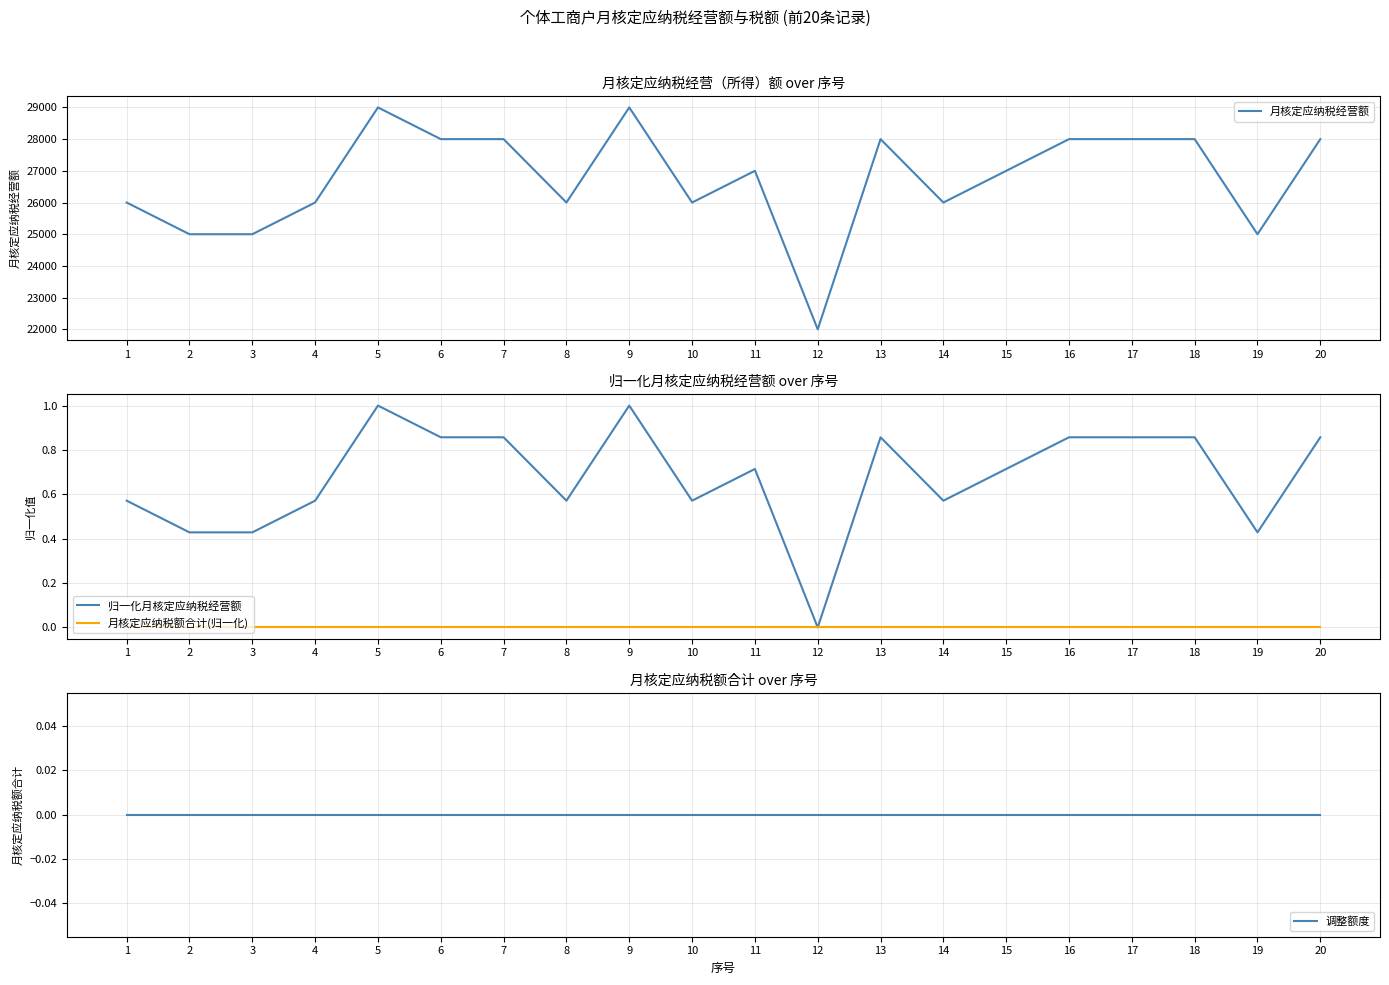

Reading right to left, list all the values displayed in this chart.

月核定应纳税经营额: 28000.0	25000.0	28000.0	28000.0	28000.0	27000.0	26000.0	28000.0	22000.0	27000.0	26000.0	29000.0	26000.0	28000.0	28000.0	29000.0	26000.0	25000.0	25000.0	26000.0
归一化月核定应纳税经营额: 0.9	0.4	0.9	0.9	0.9	0.7	0.6	0.9	0.0	0.7	0.6	1.0	0.6	0.9	0.9	1.0	0.6	0.4	0.4	0.6
月核定应纳税额合计(归一化): 0.0	0.0	0.0	0.0	0.0	0.0	0.0	0.0	0.0	0.0	0.0	0.0	0.0	0.0	0.0	0.0	0.0	0.0	0.0	0.0
调整额度: 0.0	0.0	0.0	0.0	0.0	0.0	0.0	0.0	0.0	0.0	0.0	0.0	0.0	0.0	0.0	0.0	0.0	0.0	0.0	0.0